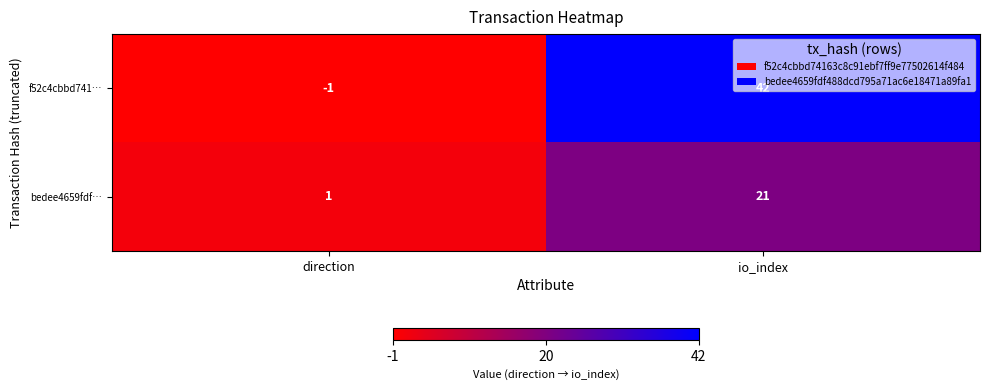

Where is f52c4cbbd741… nearest to the value 20?

direction